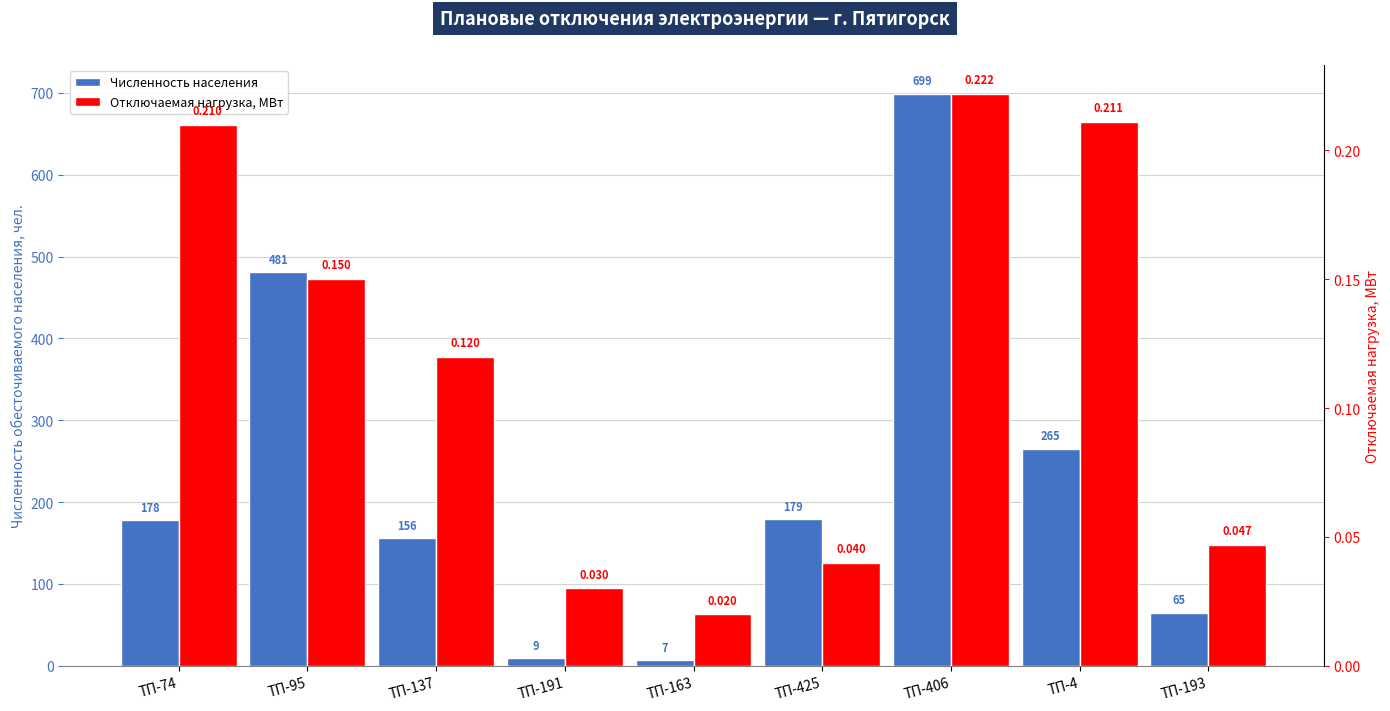

Rank the series at ТП-425 from highest to lowest value.

Численность населения, Отключаемая нагрузка, МВт